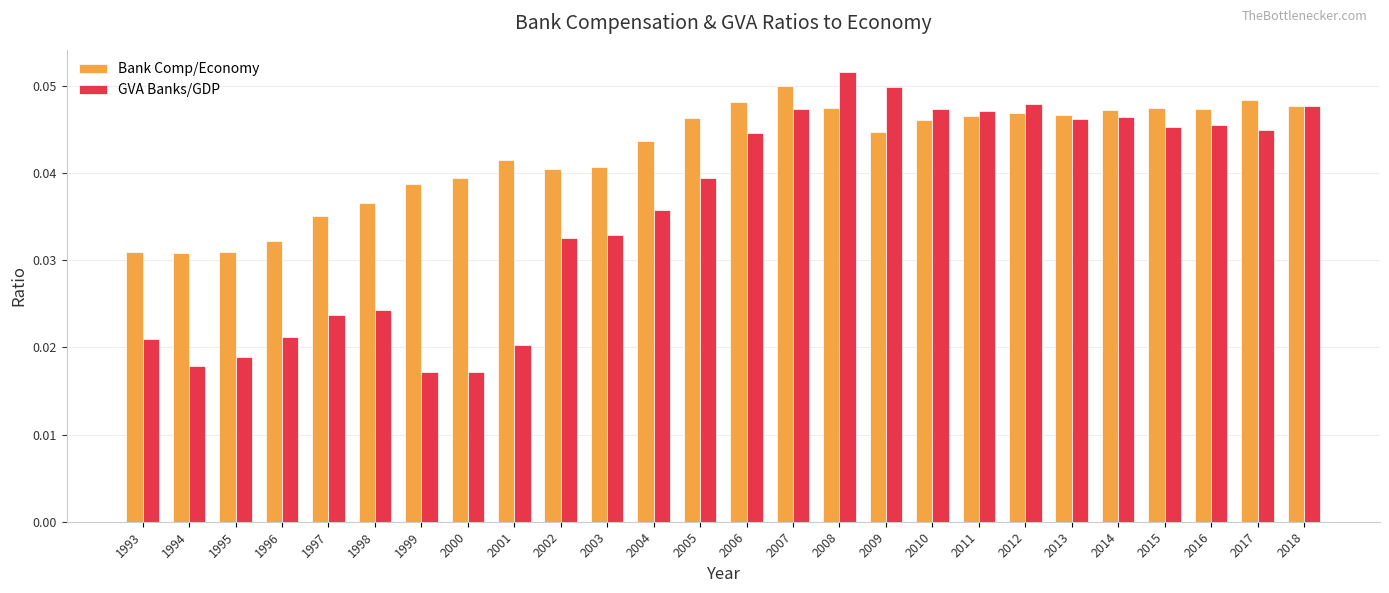

Which series has the largest total across all categories?

Bank Comp/Economy